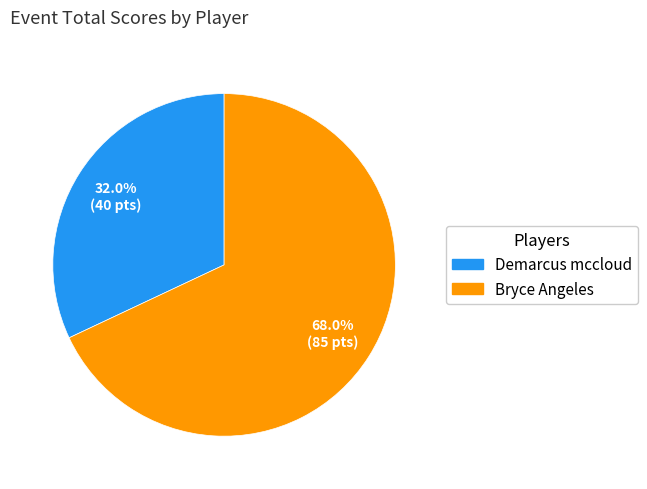

How many slices are in this pie chart?

2